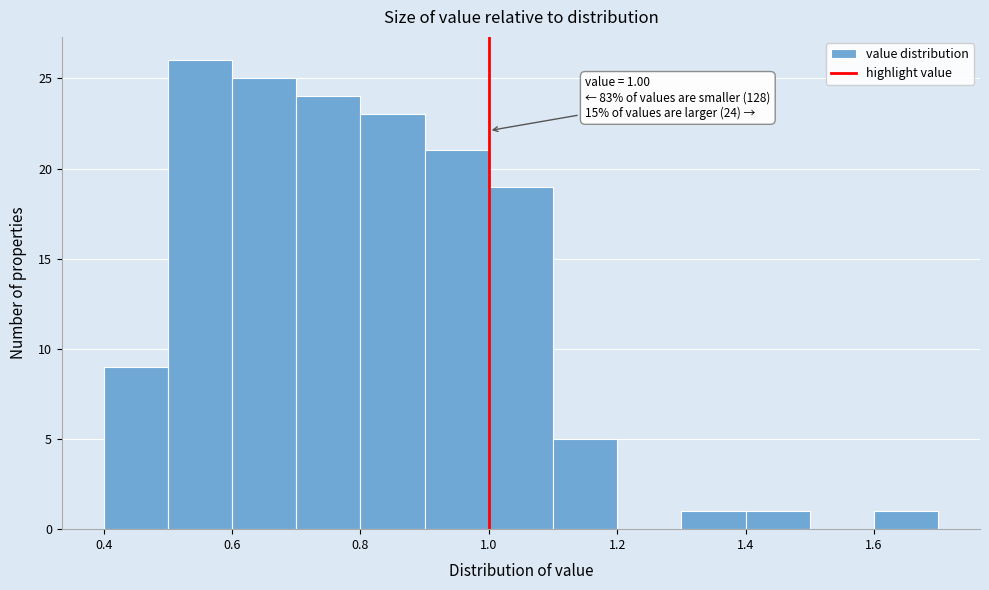

Which range on the x-axis has the tallest bar?

0.5 to 0.6